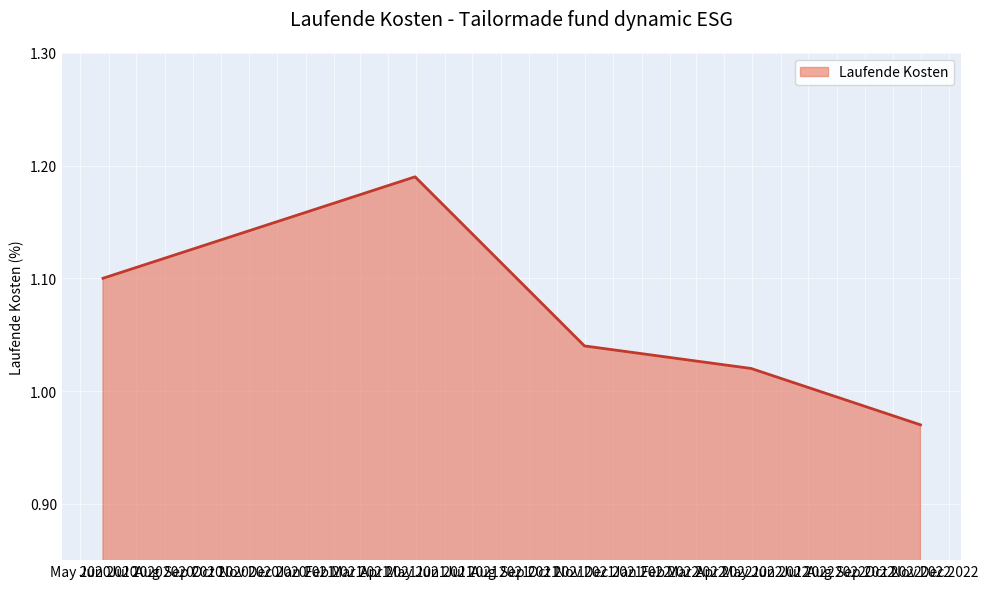

What is the average value?

1.1